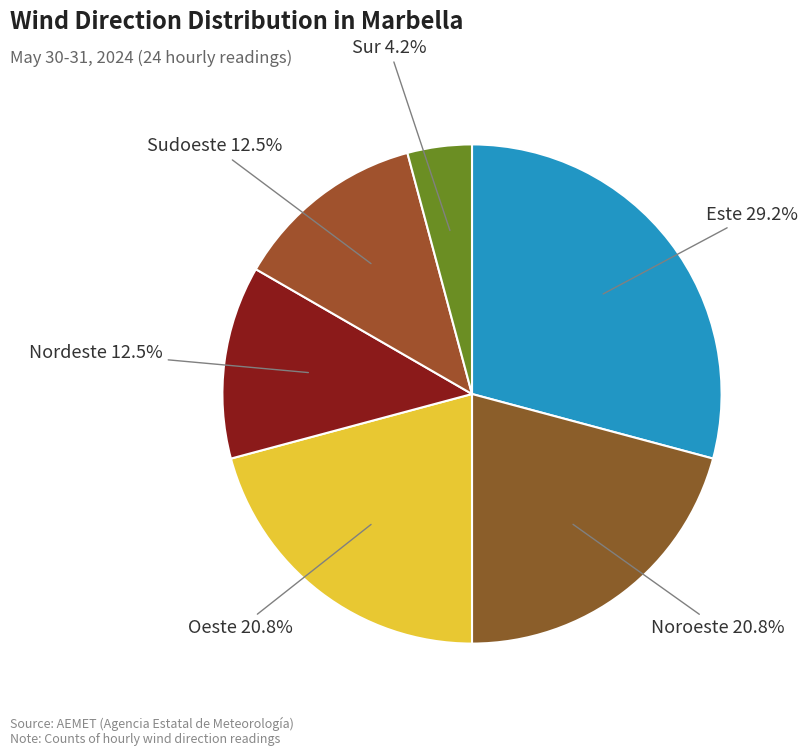

How many slices are in this pie chart?

6